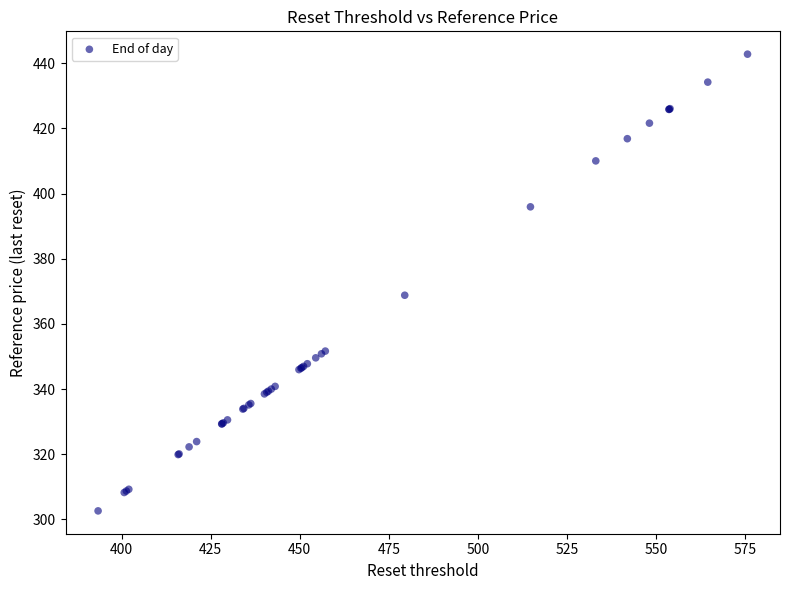

What Y value in the scatter plot is closest to 372?

368.8